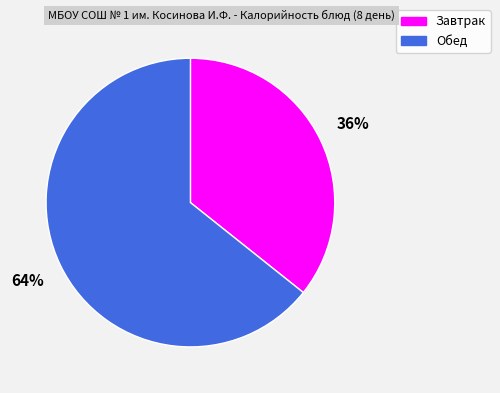

To the nearest percent, what is the average slice percentage?

50%